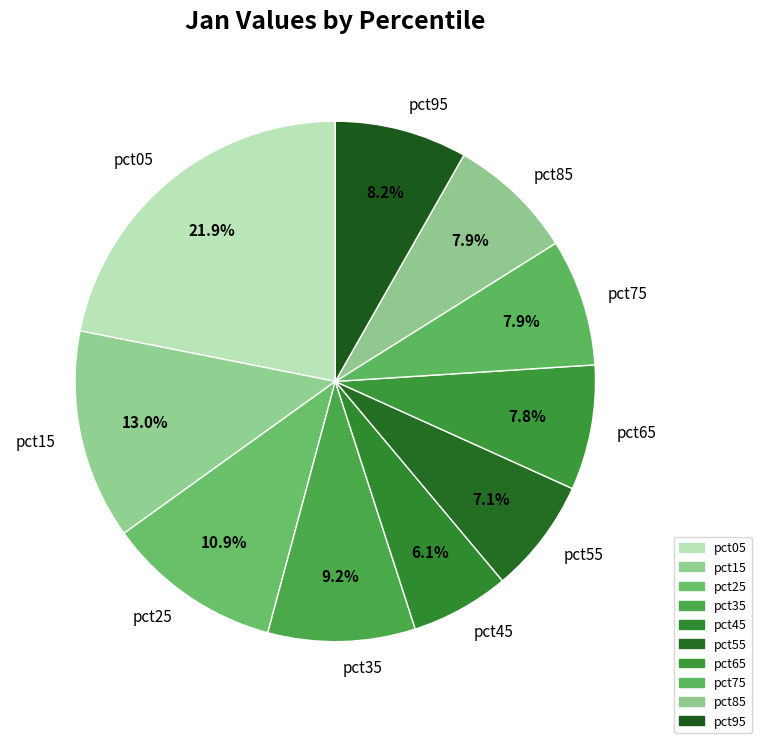

Does pct35 account for over 50% of the chart?

No